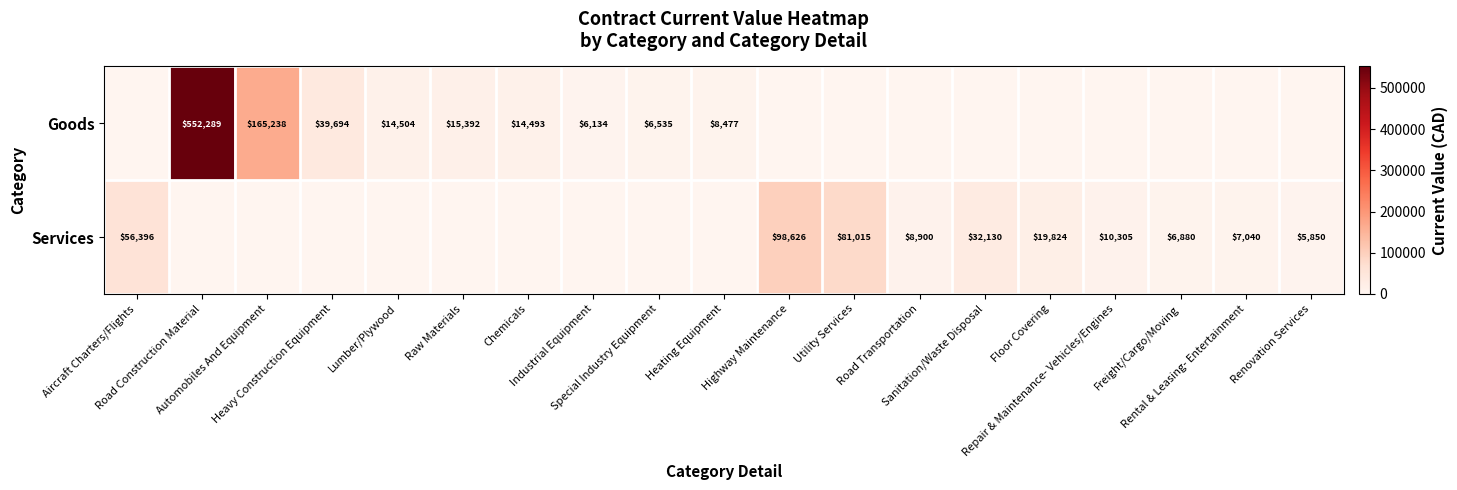

Is the value of Goods at Raw Materials greater than the value of Services at Utility Services?

No